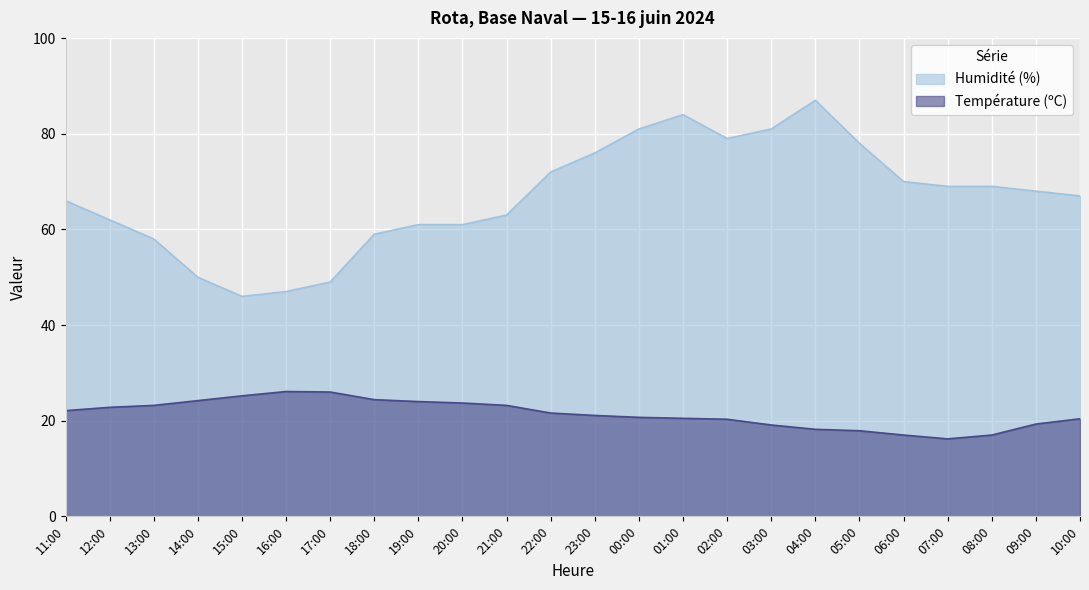

True or false: Température (ºC) and Humidité (%) intersect in this chart.

False